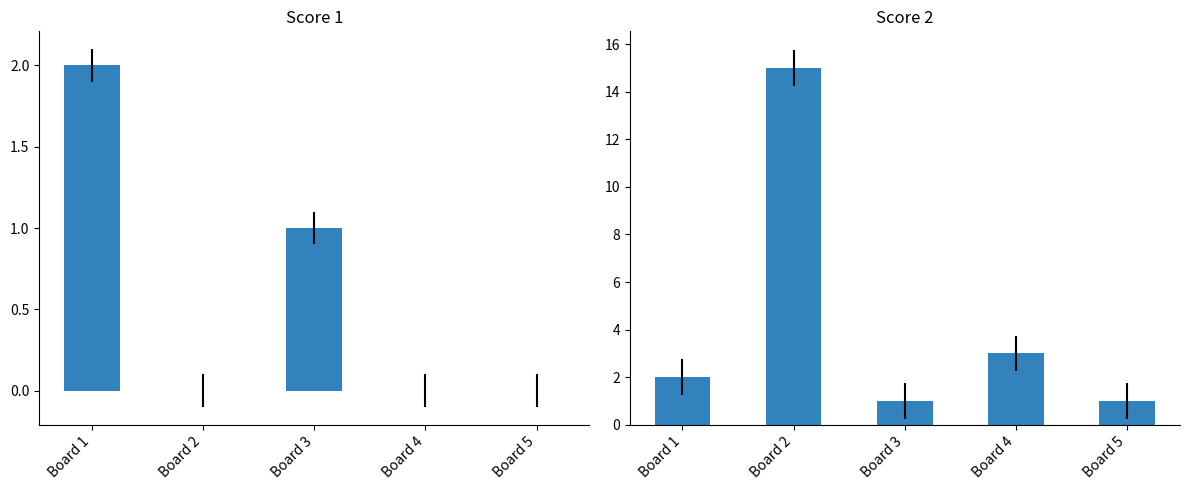

The value of Score 1 at Board 2 is 0. True or false?

True